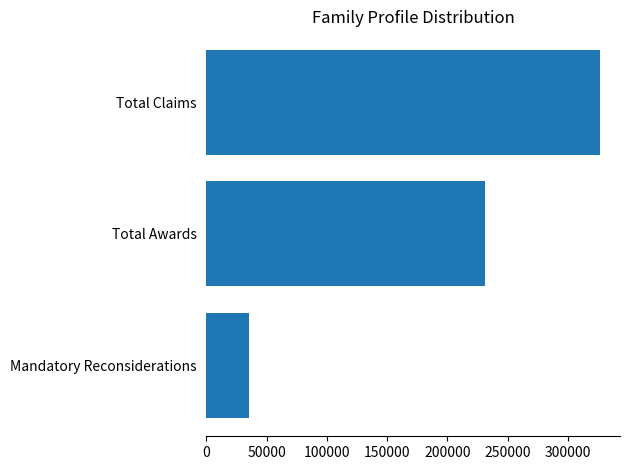

Approximately how many times larger is the value at Total Awards compared to Mandatory Reconsiderations?

6.5